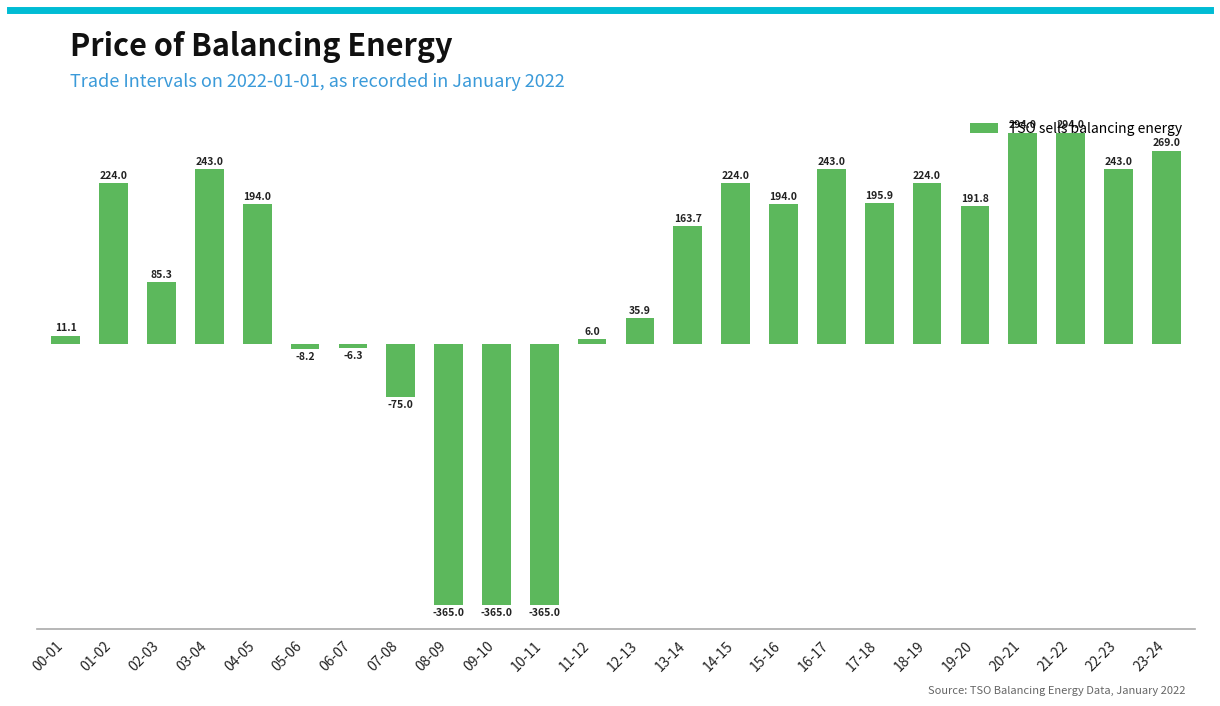

How many positive values are there?

18